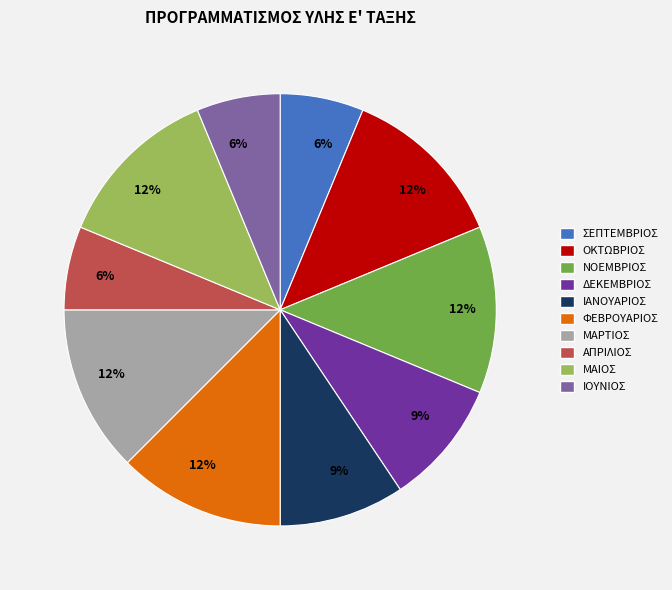

Is there a majority slice in this chart?

No